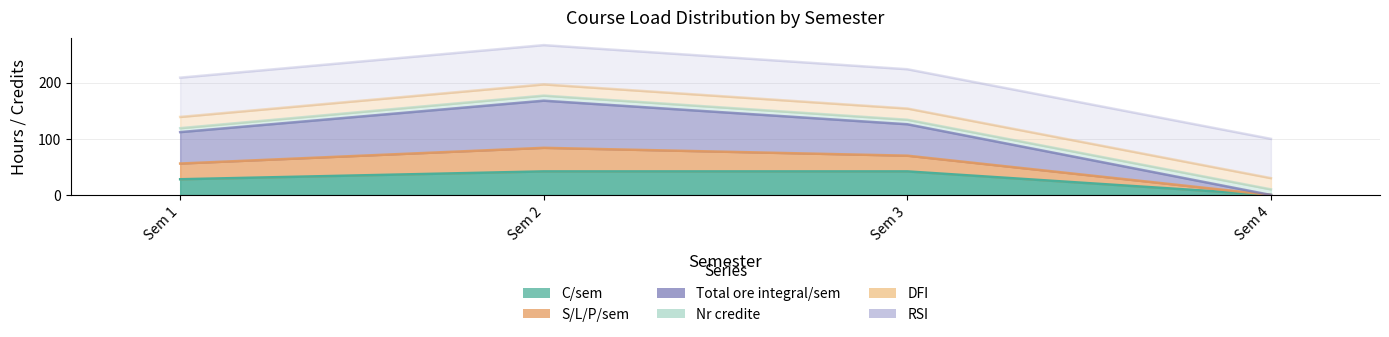

True or false: C/sem and Total ore integral/sem cross at least once.

False